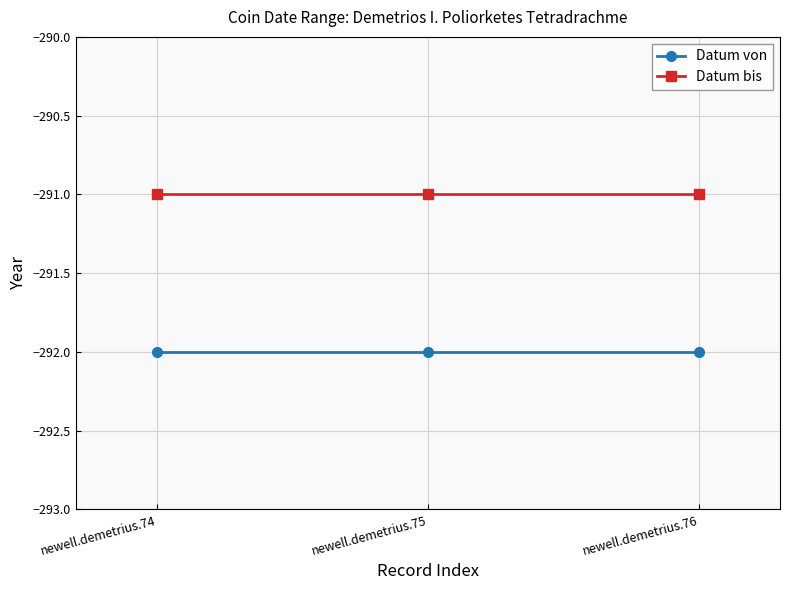

What is the sum of all Datum von values?

-876